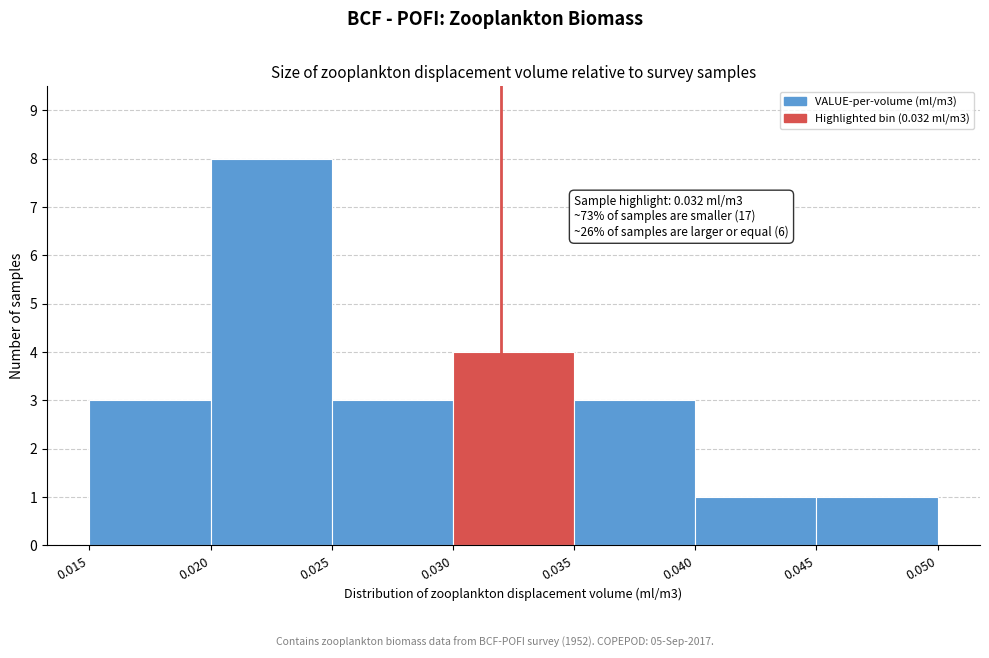

Which range on the x-axis has the tallest bar?

0.020 to 0.025